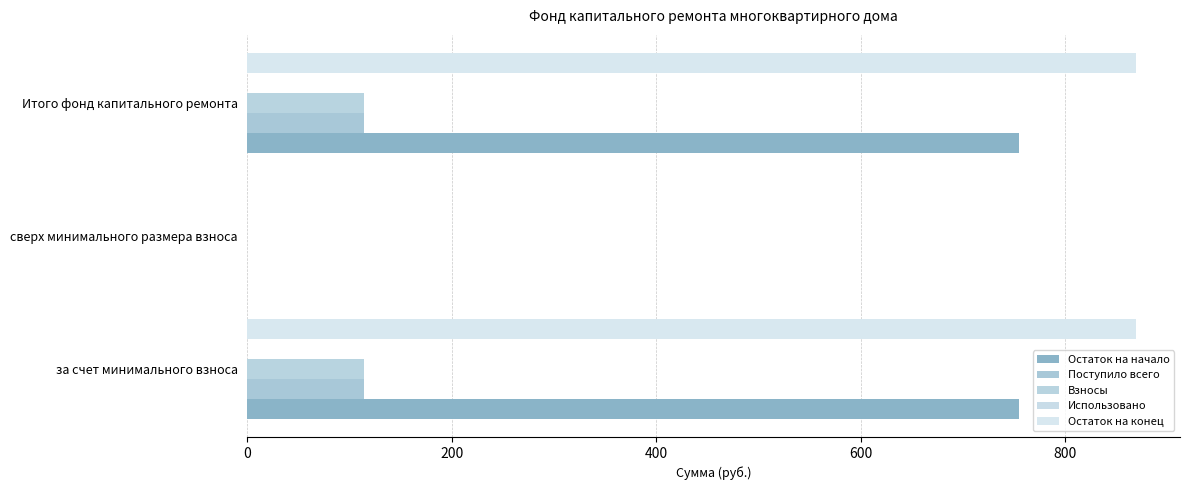

Reading right to left, transcribe all the data shown in this chart.

Остаток на начало: 754.8	0.0	754.8
Поступило всего: 113.9	0.0	113.9
Взносы: 113.9	0.0	113.9
Использовано: 0.1	0.1	0.1
Остаток на конец: 868.7	0.0	868.7